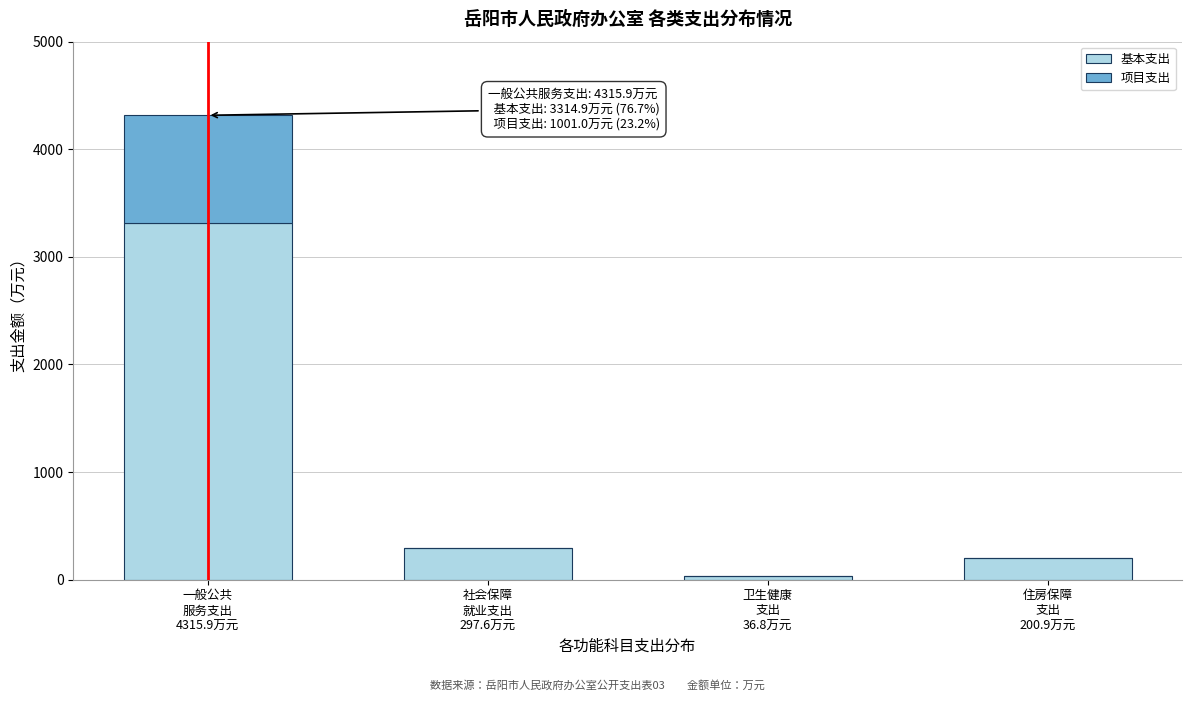

What is the highest value of the 基本支出 series?

3314.9